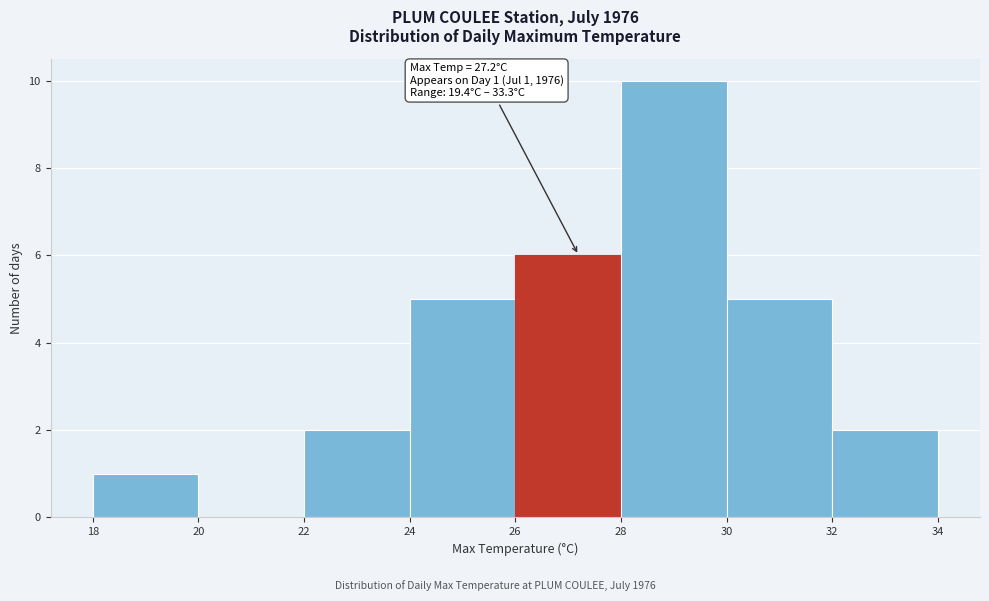

Which range on the x-axis has the tallest bar?

28 to 30